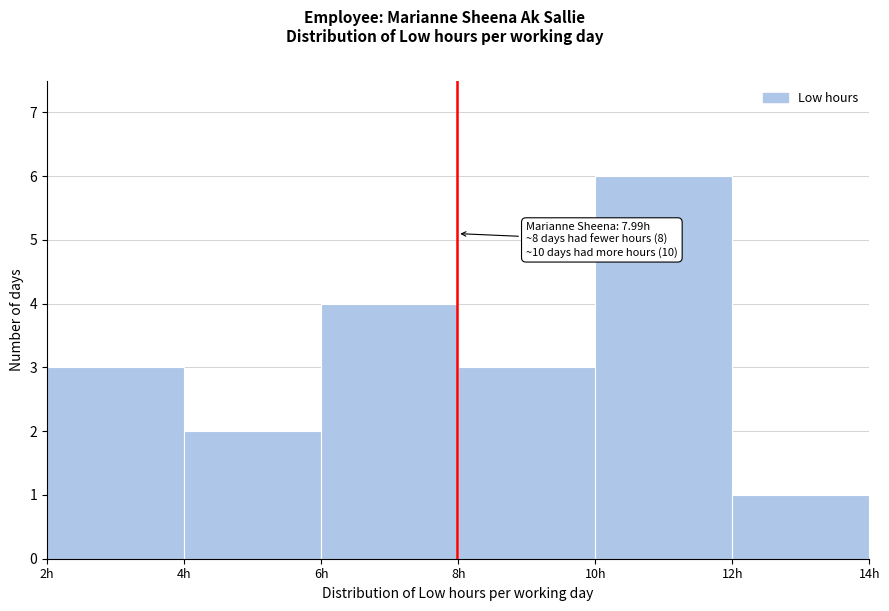

Which range on the x-axis has the tallest bar?

10 to 12